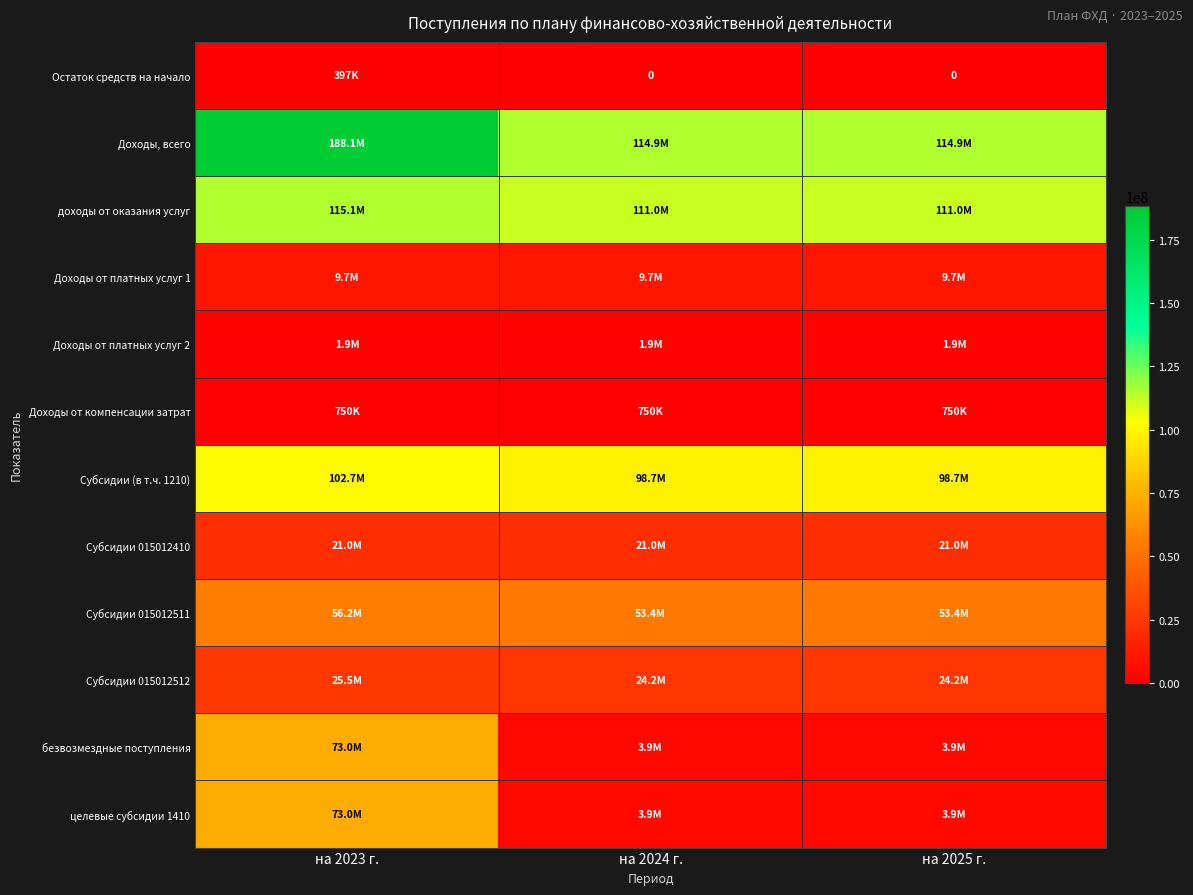

Count the number of data series in this chart.

12